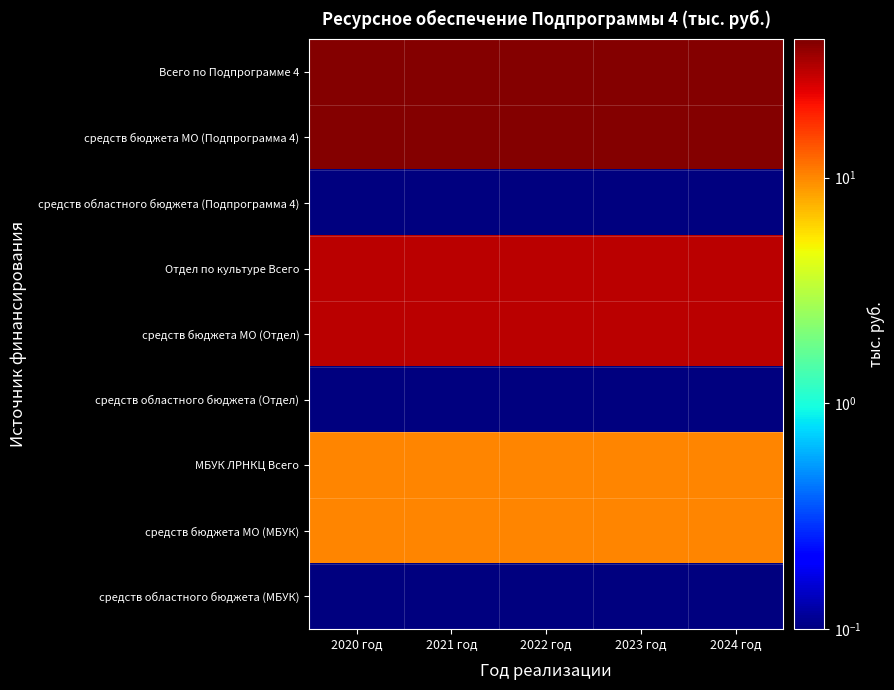

Which series has the largest range (max minus min)?

Всего по Подпрограмме 4